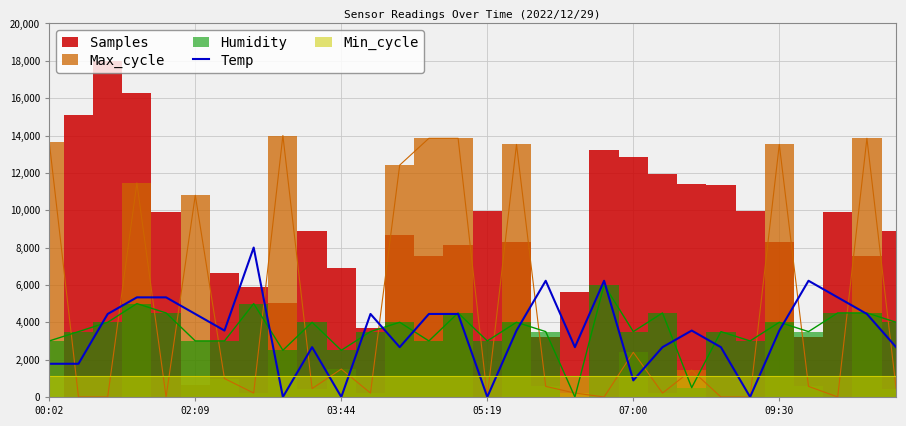

What is the highest value of the Temp series?

8000.0